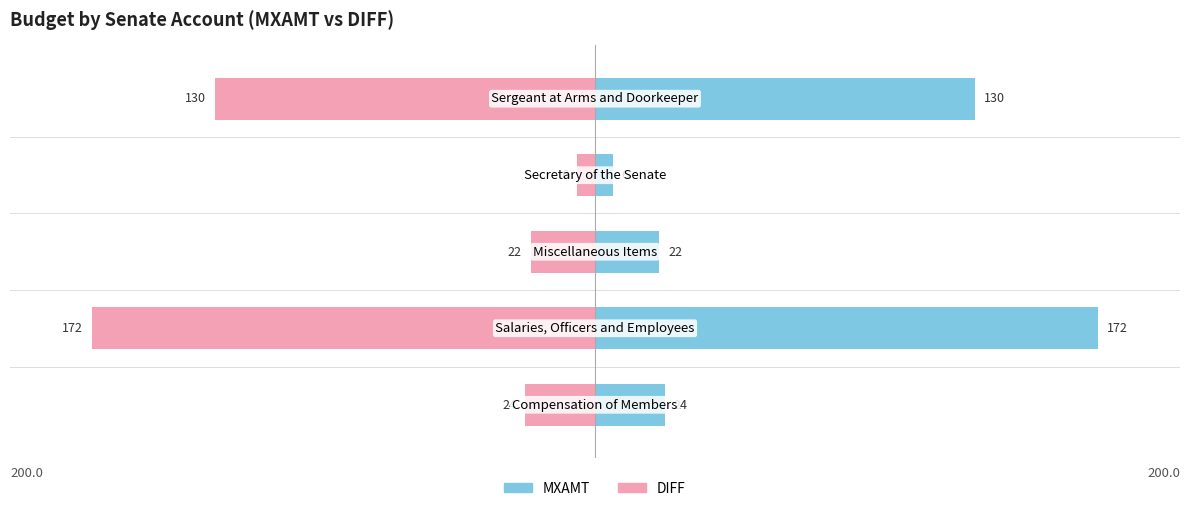

Reading left to right, what are all the values shown in this chart?

MXAMT: 24	172	22	6	130
DIFF: -24	-172	-22	-6	-130